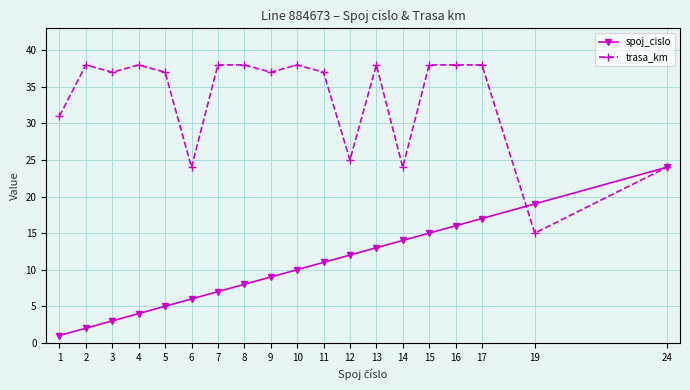

At which category does the chart reach its minimum across all series?

1